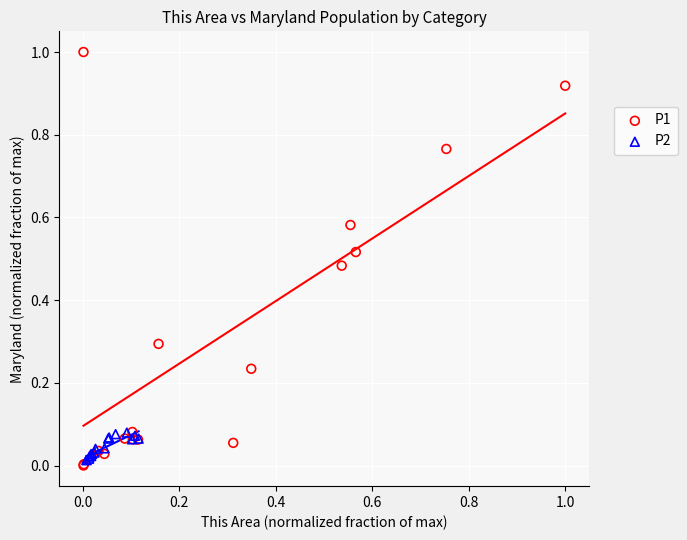

Which series contains the highest Y value?

P1